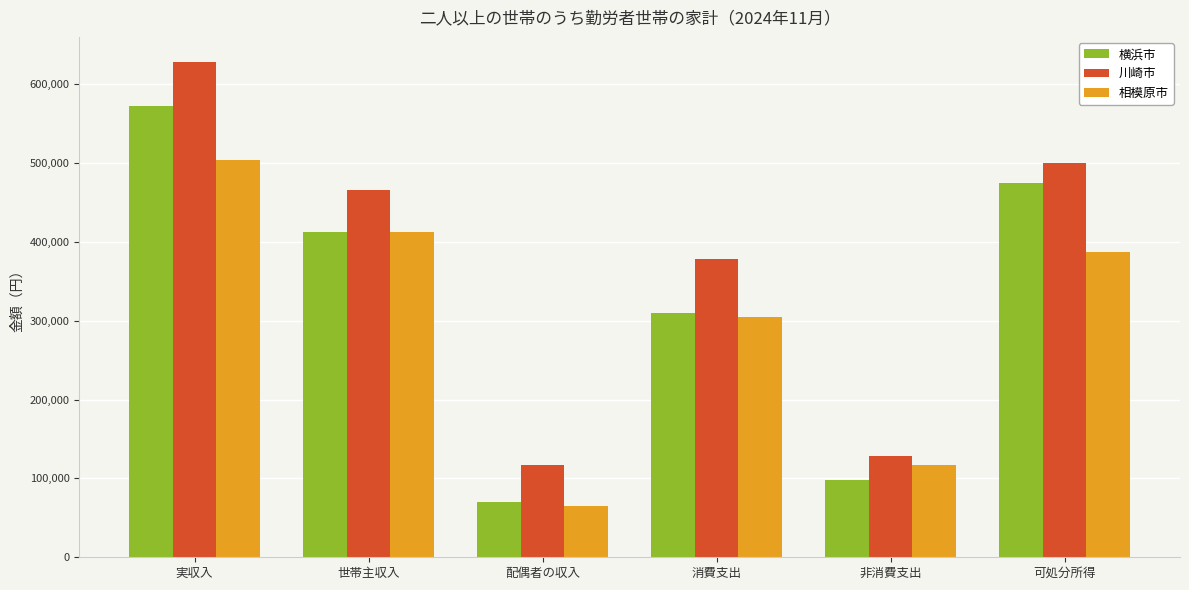

At how many categories does at least one series exceed 426938?

3